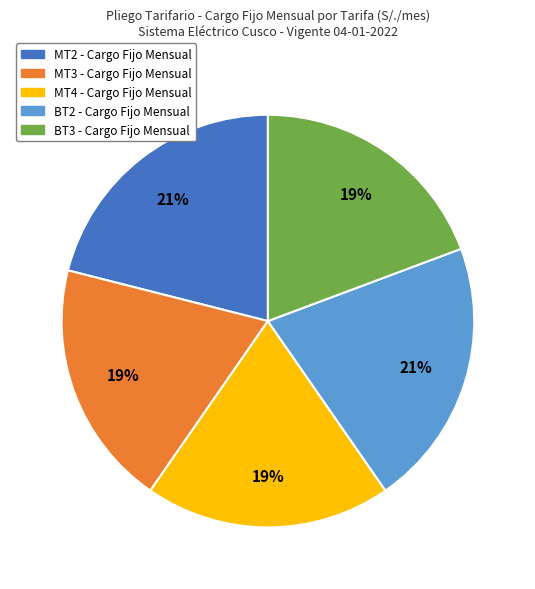

Approximately how many times larger is the value at MT3 - Cargo Fijo Mensual compared to MT4 - Cargo Fijo Mensual?

1.0